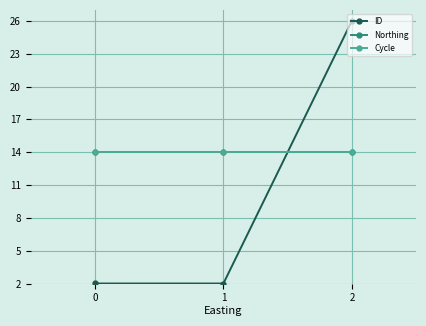

The value of Cycle at 0 is 14.0. True or false?

True